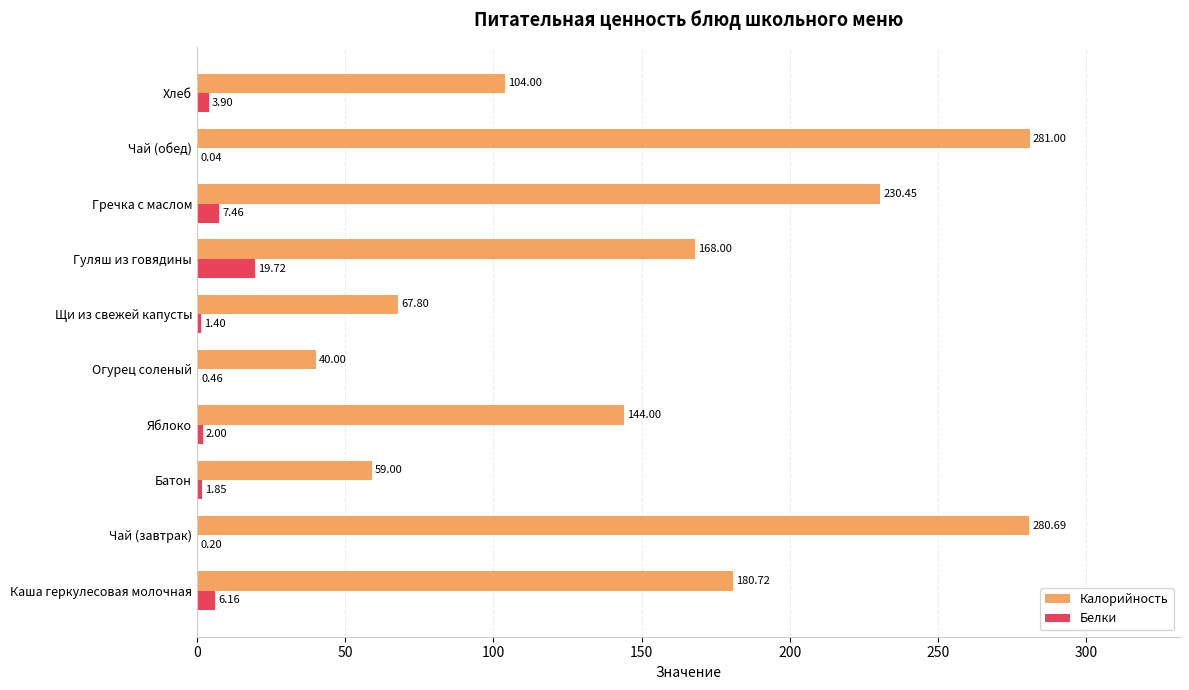

What is the sum of all Белки values?

43.2